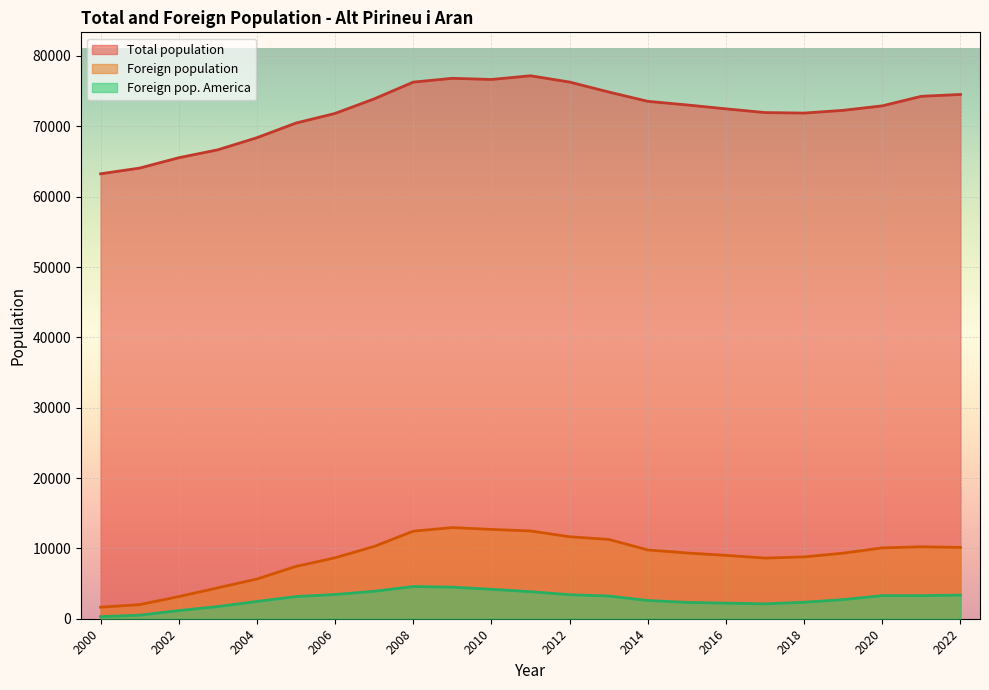

Which label corresponds to the largest value in the chart?

2011